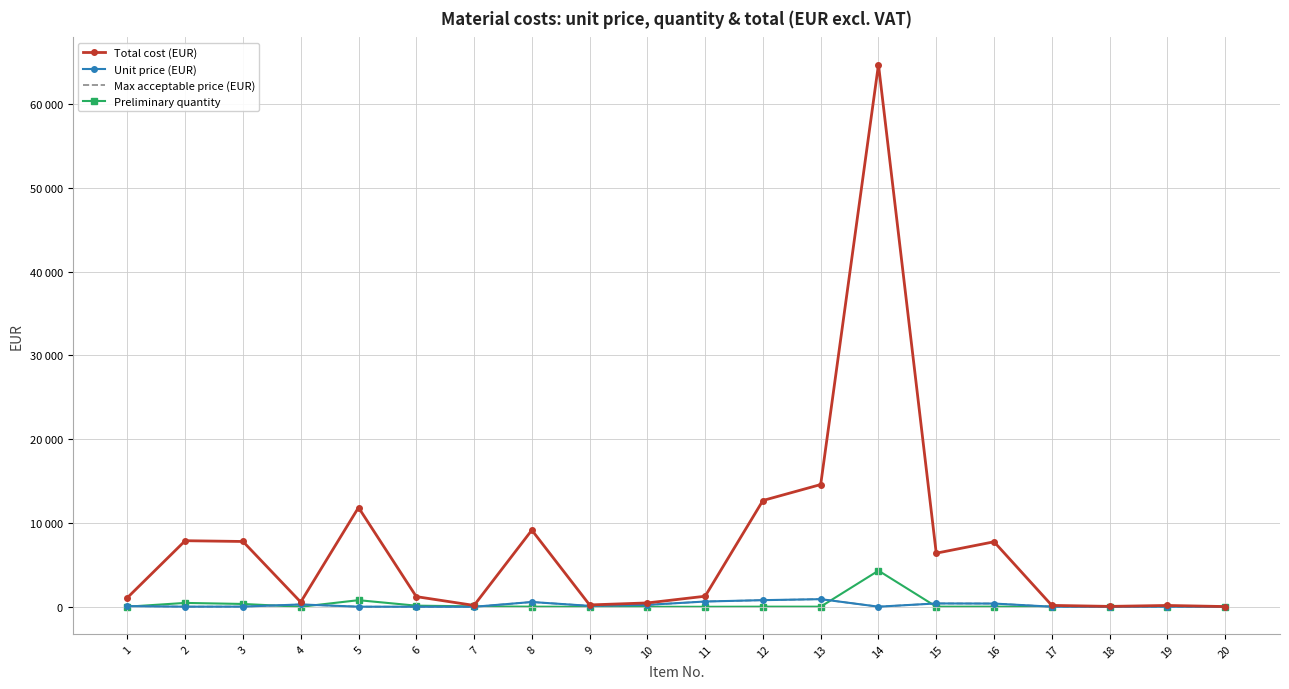

True or false: Unit price (EUR) and Total cost (EUR) intersect in this chart.

False